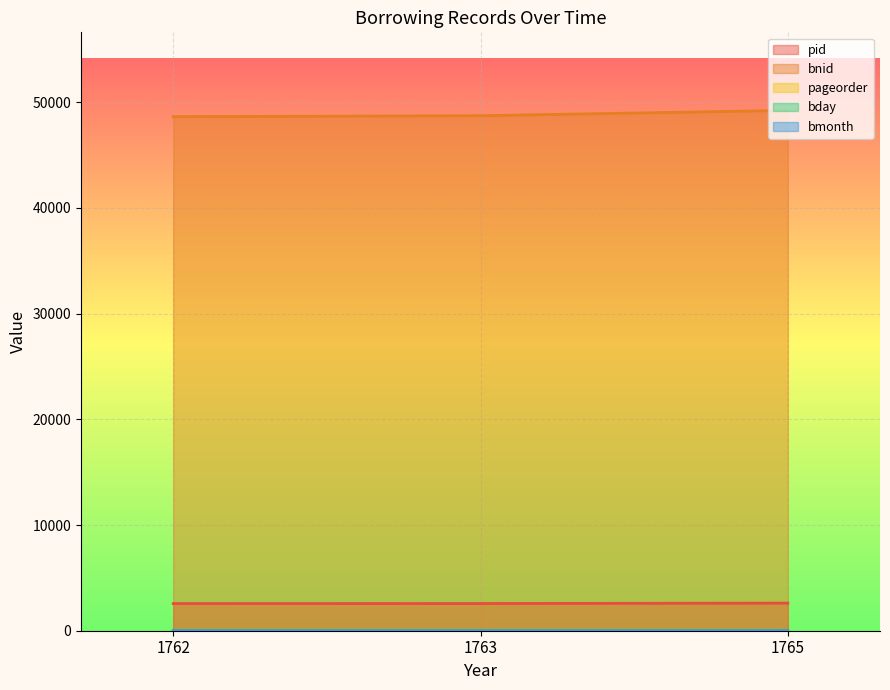

At which category is the sum across all series the highest?

1765